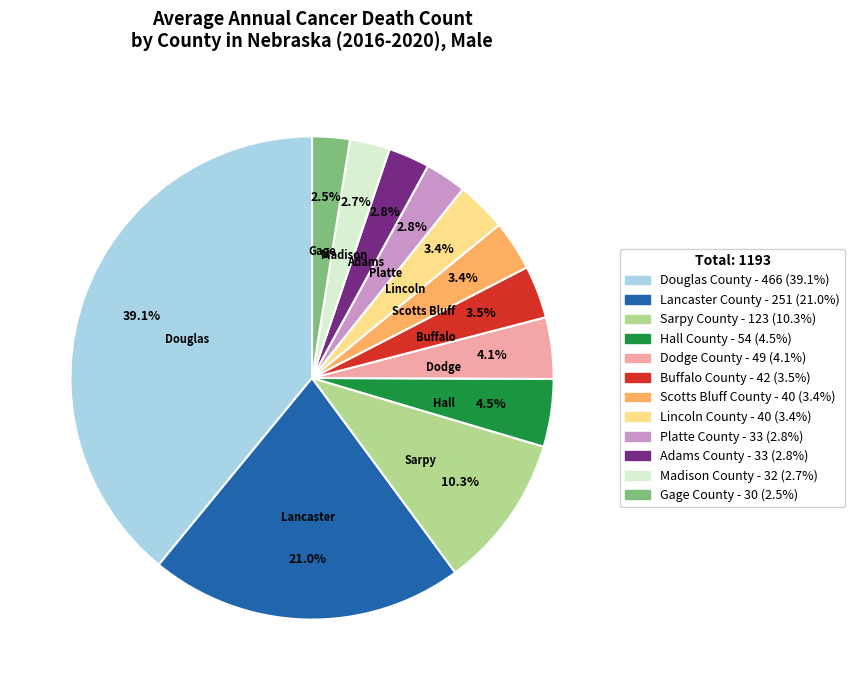

True or false: Platte County accounts for 14% of the total.

False